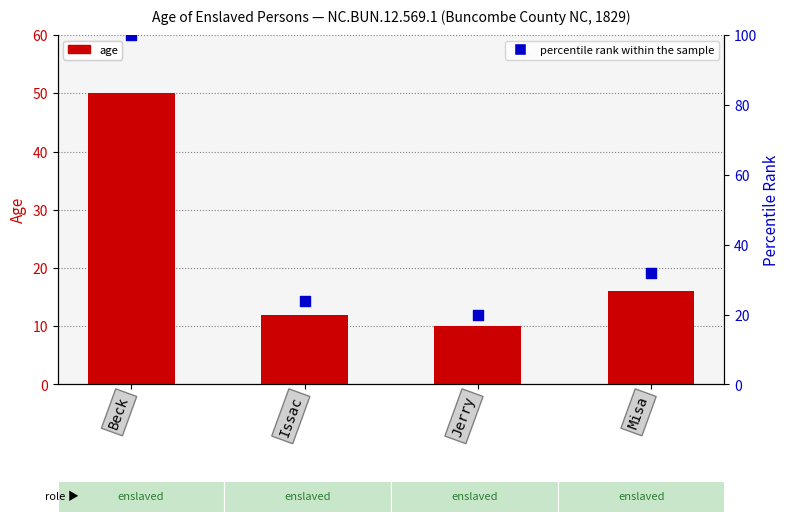

Which series has the largest total across all categories?

percentile rank within the sample